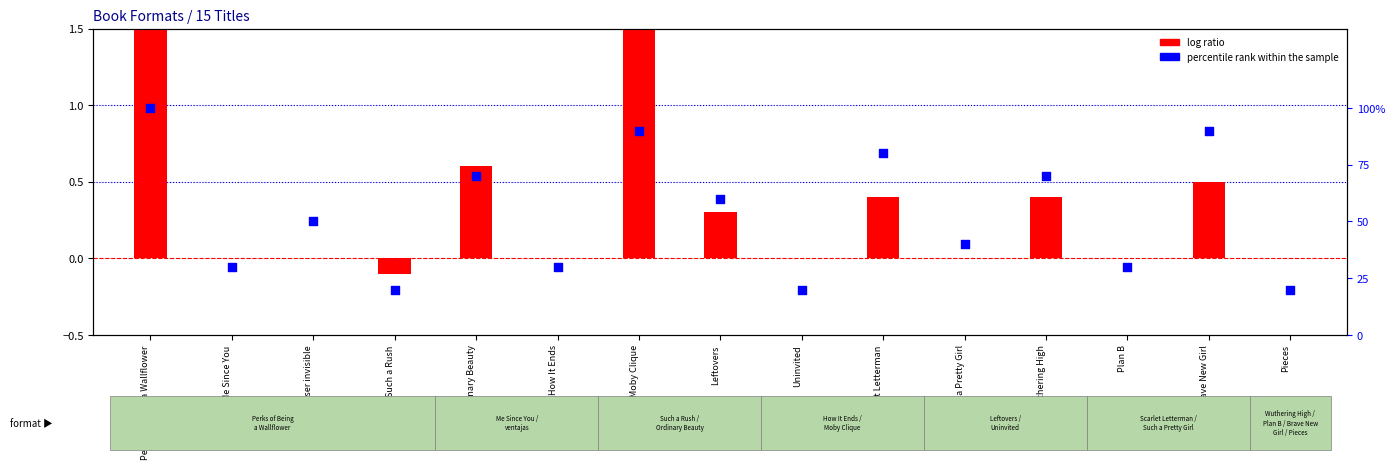

At how many categories does at least one series exceed 1?

2